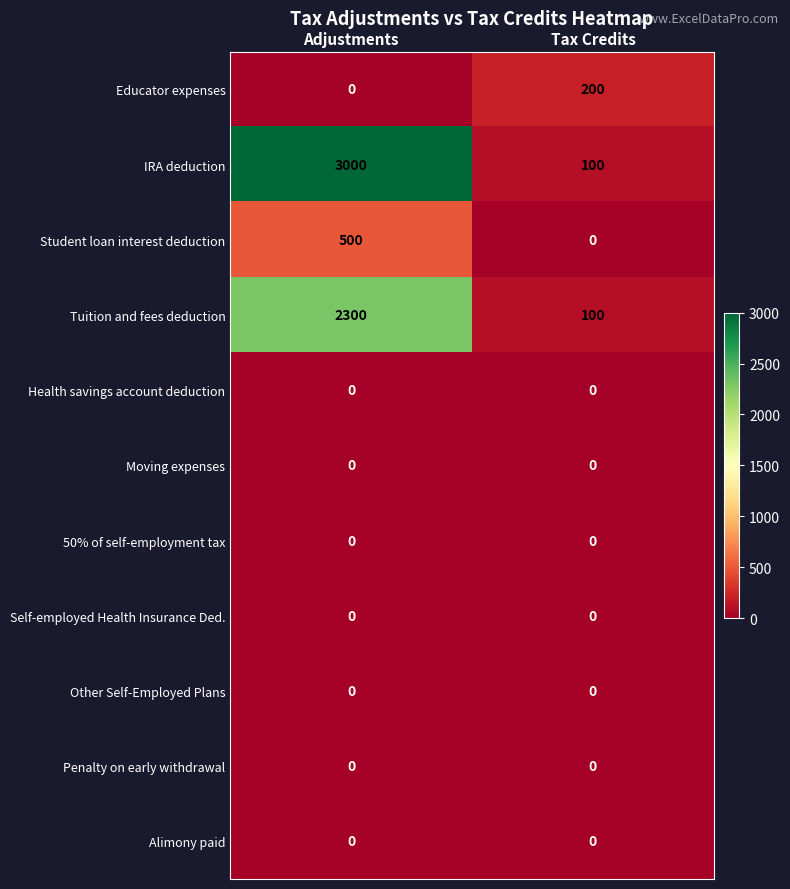

What is the difference between the highest and lowest values at Adjustments?

3000